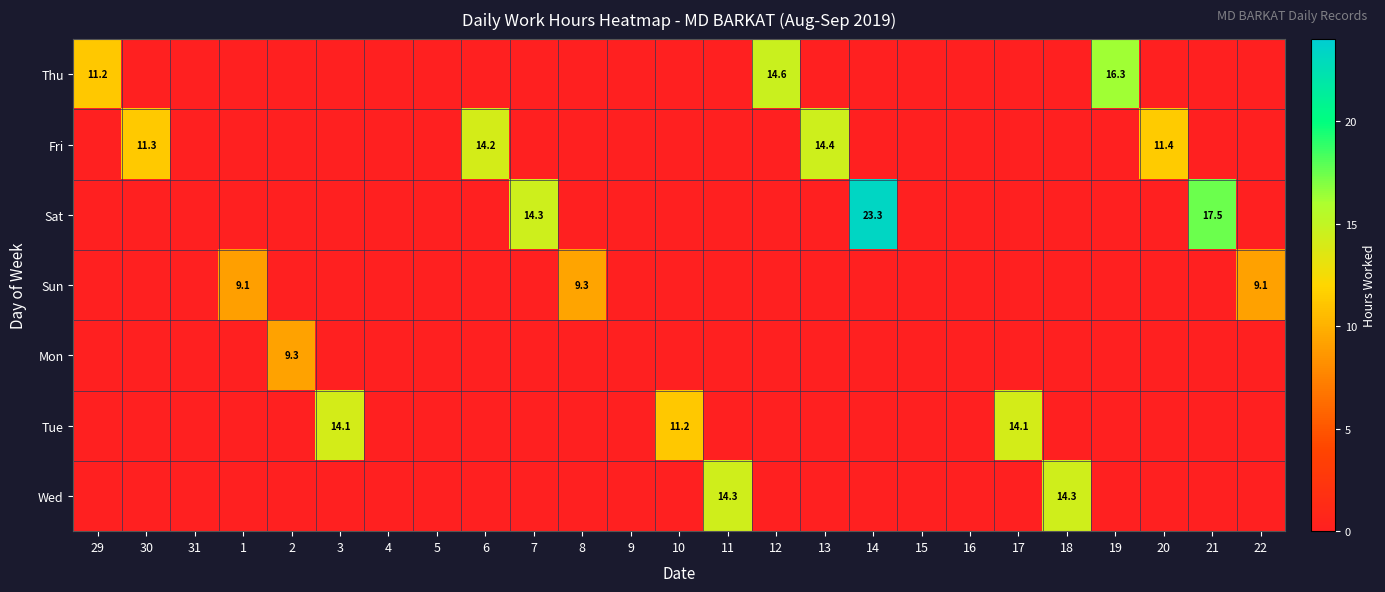

Rank the series at 4 from highest to lowest value.

Thu, Fri, Sat, Sun, Mon, Tue, Wed